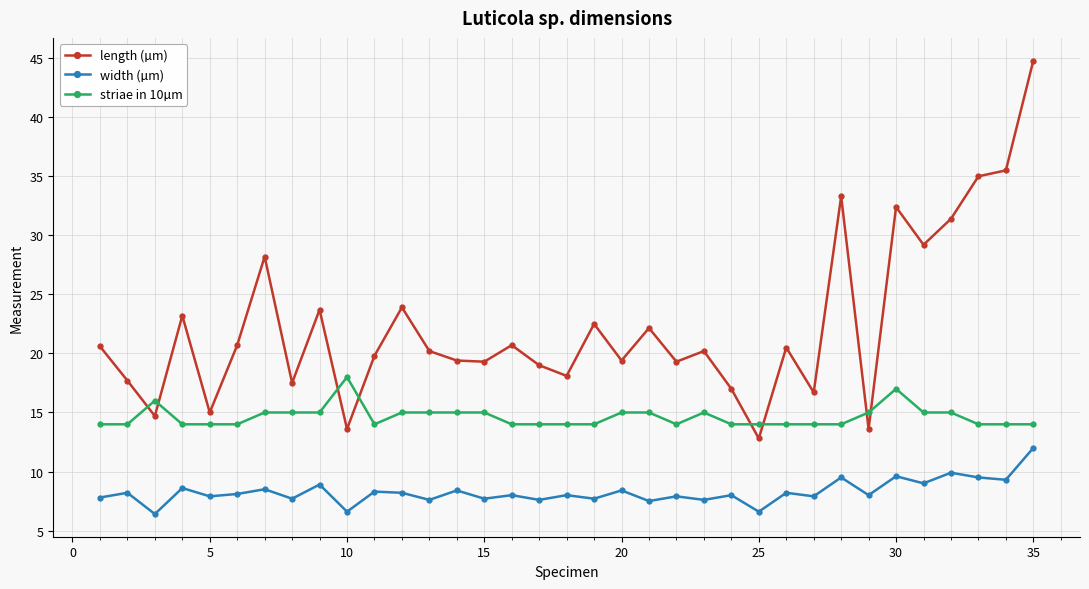

How many striae in 10µm values are between 14 and 15?

32